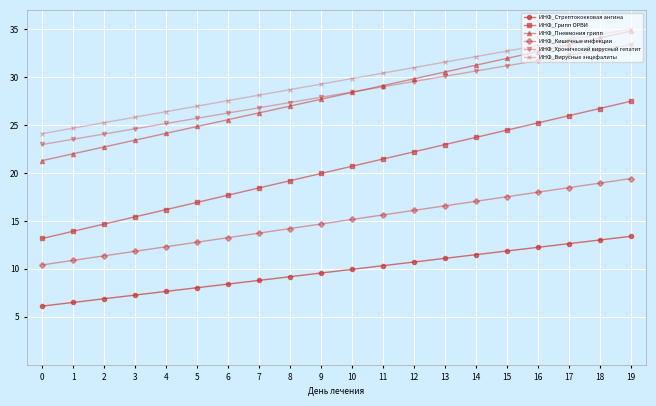

True or false: ИНФ_Стрептококковая ангина has more than 0 interior local peaks.

False